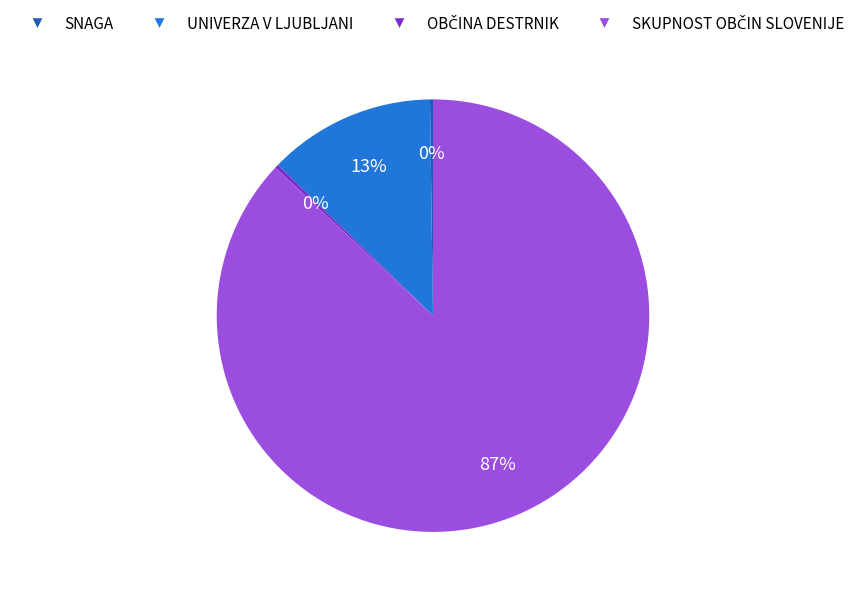

Does any single category account for the majority?

Yes